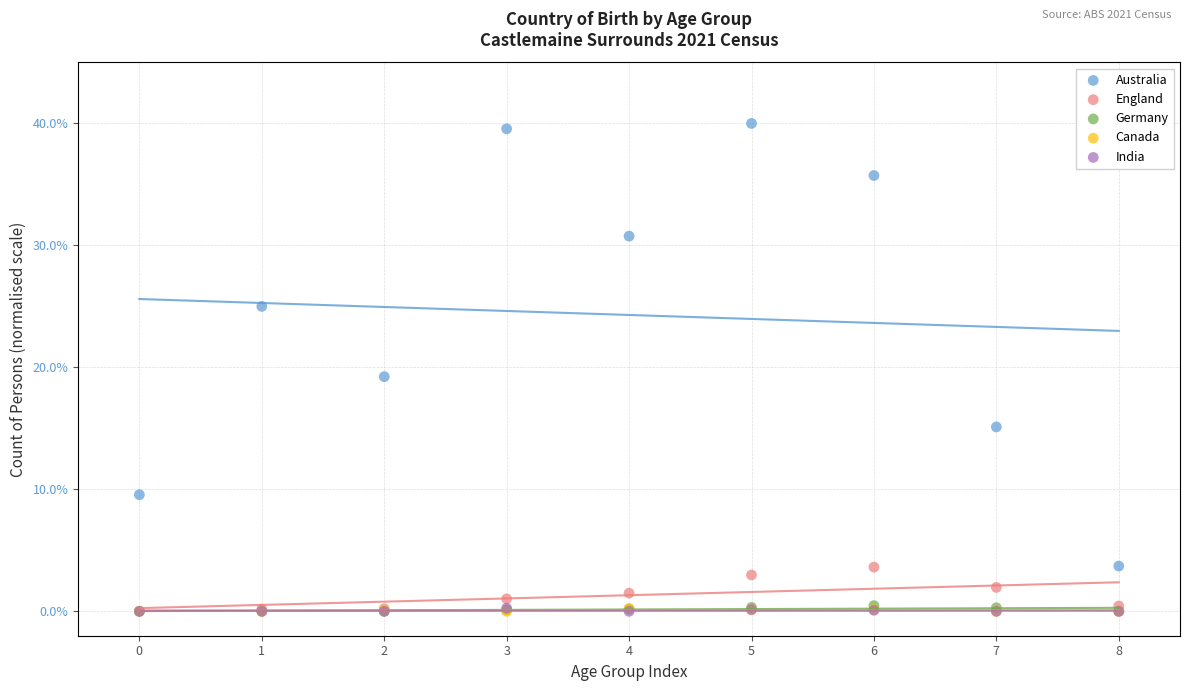

What are all the series names shown in the legend?

Australia, England, Germany, Canada, India